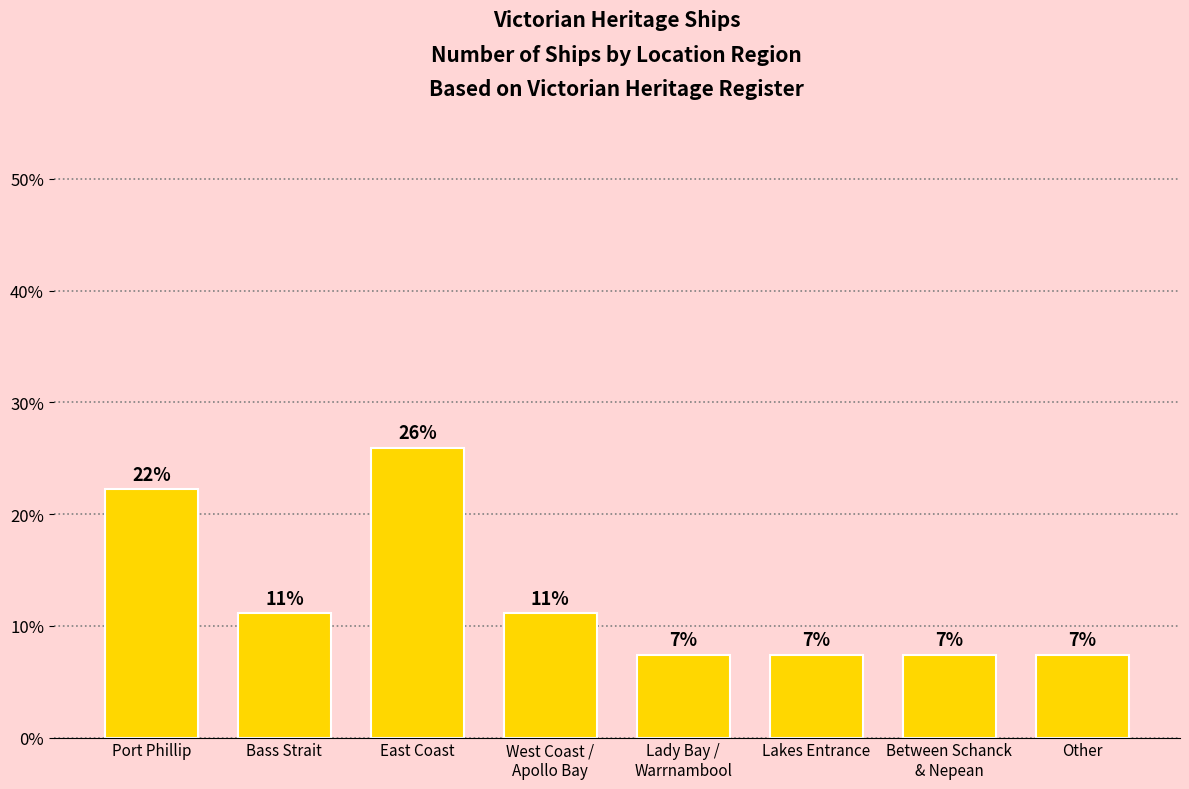

Read the value at Lakes Entrance.

0.1